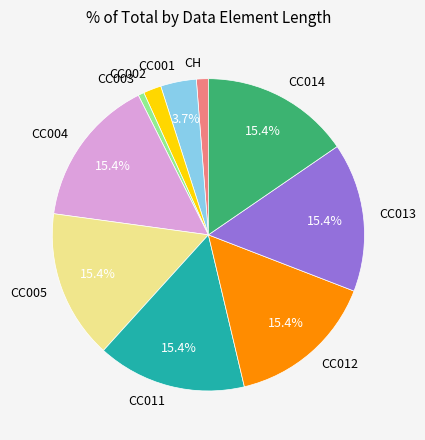

What is the ratio of the value at CC005 to the value at CC003?

25.0